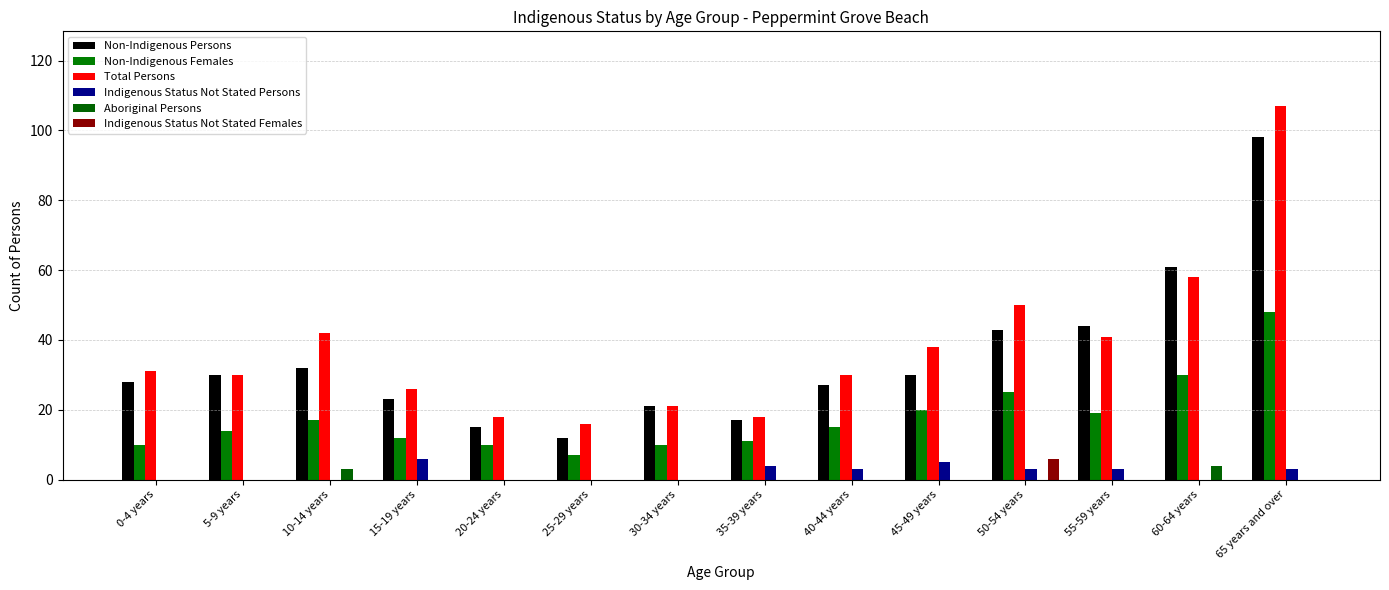

At which category is the sum across all series the highest?

65 years and over